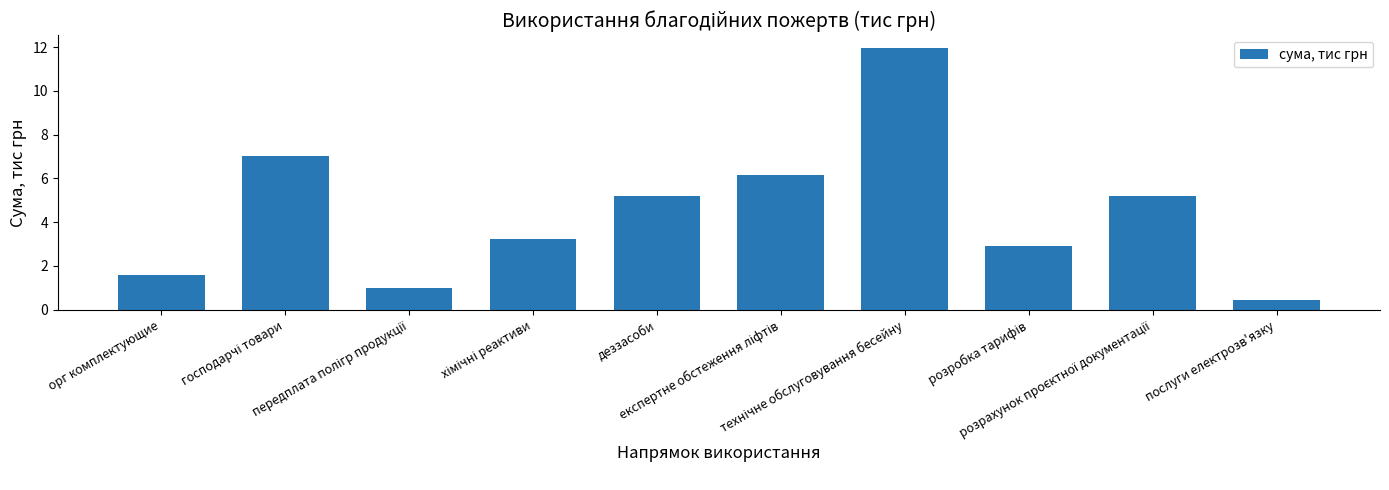

What is the greatest value displayed?

11.9